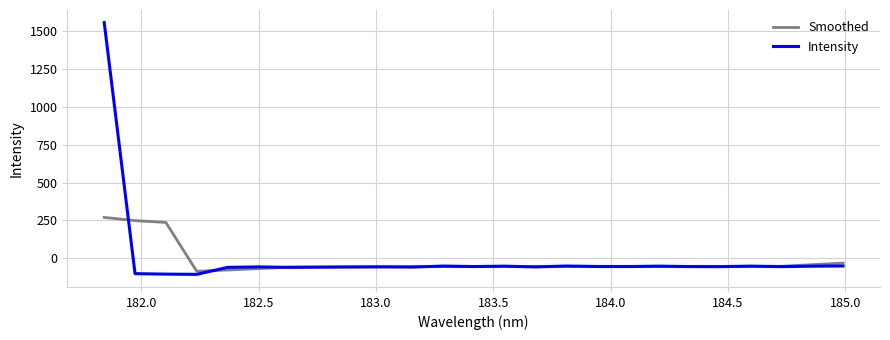

How many positive values does the Intensity series have?

1